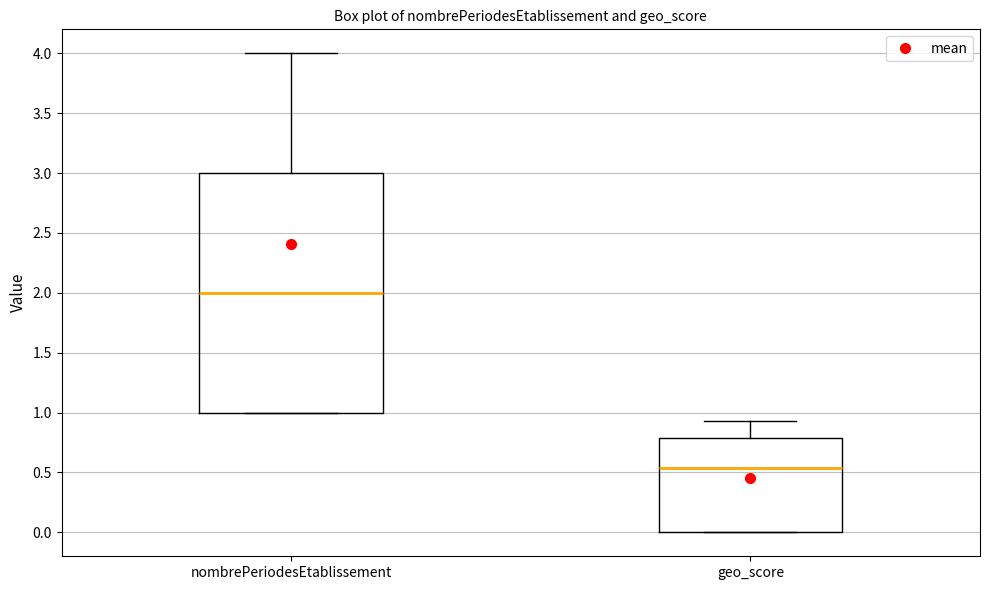

Reading left to right, read every box against the y-axis: the position of its median line, the range the box covers, and the ends of its whiskers. The values are not printed on the chart, so give them approximately, as read against the axis.

nombrePeriodesEtablissement: median 2.00, box 1.00 to 3.00, whiskers 1.00 to 4.00
geo_score: median 0.55, box 0.00 to 0.80, whiskers 0.00 to 0.95